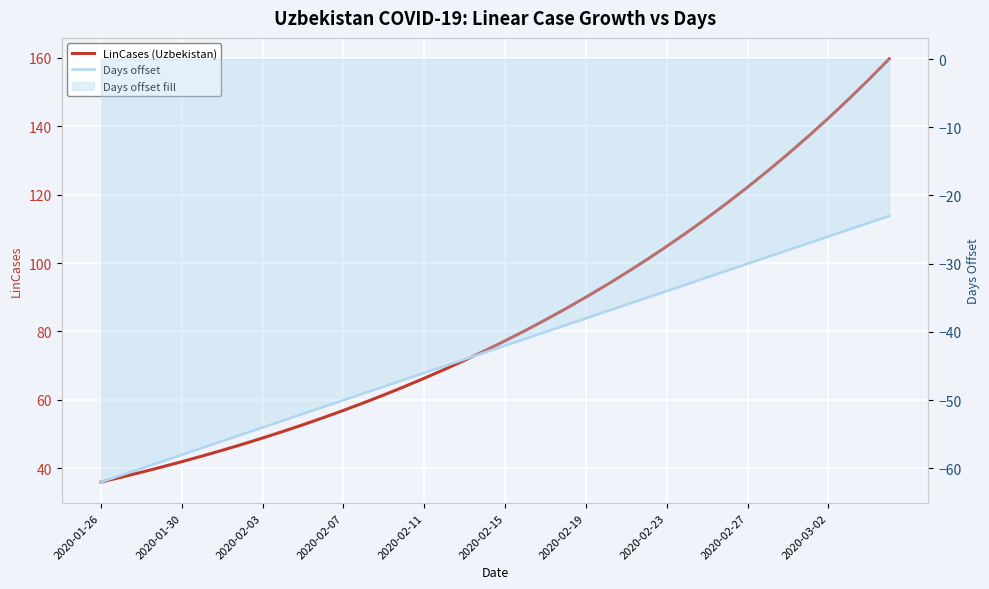

Rank the series by their maximum value, from lowest to highest.

Days offset, LinCases (Uzbekistan)